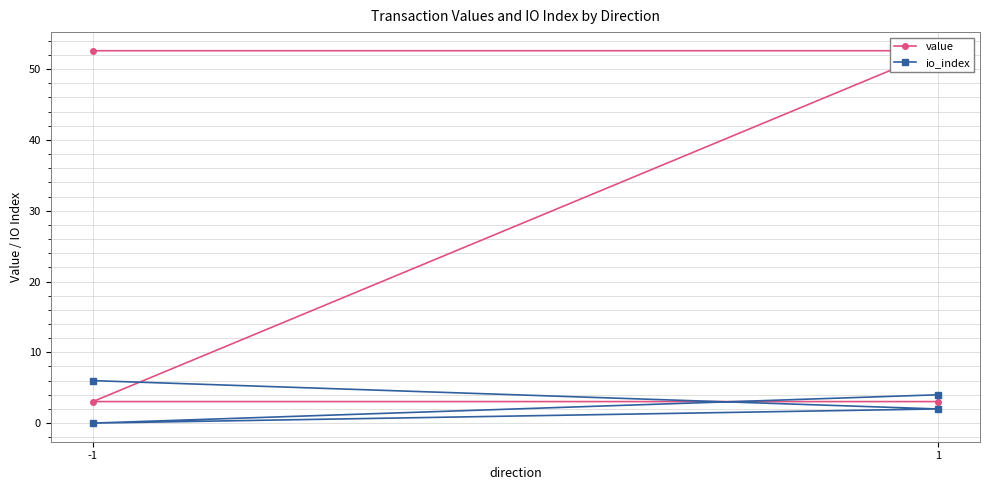

Where is the first local minimum for io_index?

-1